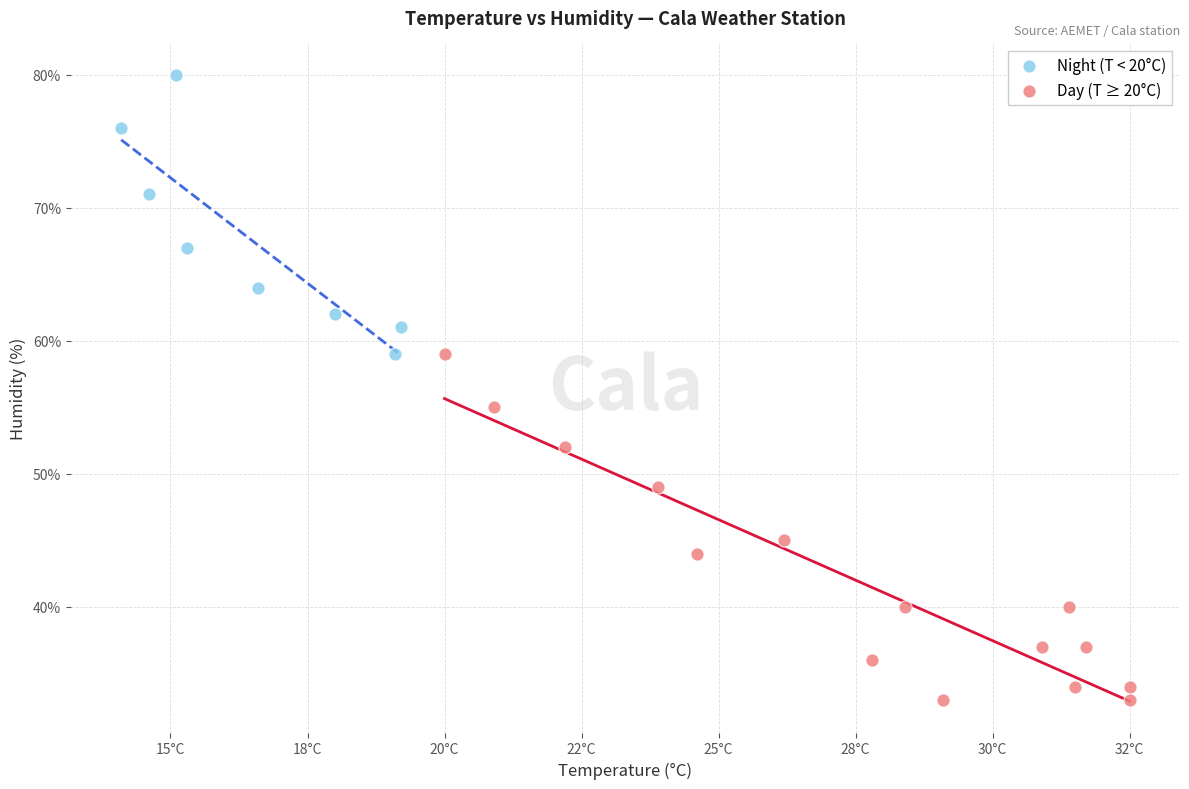

Which series has the widest spread of Y values?

Day (T ≥ 20°C)